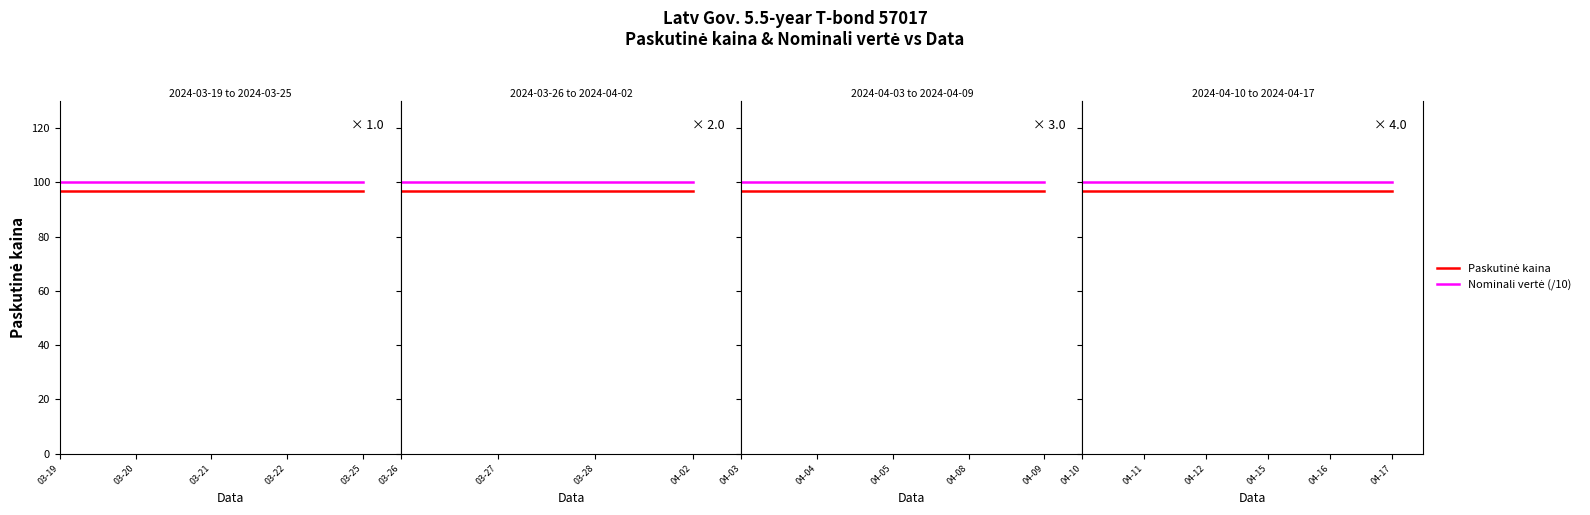

What is the total value across all series at 04-12?

196.9